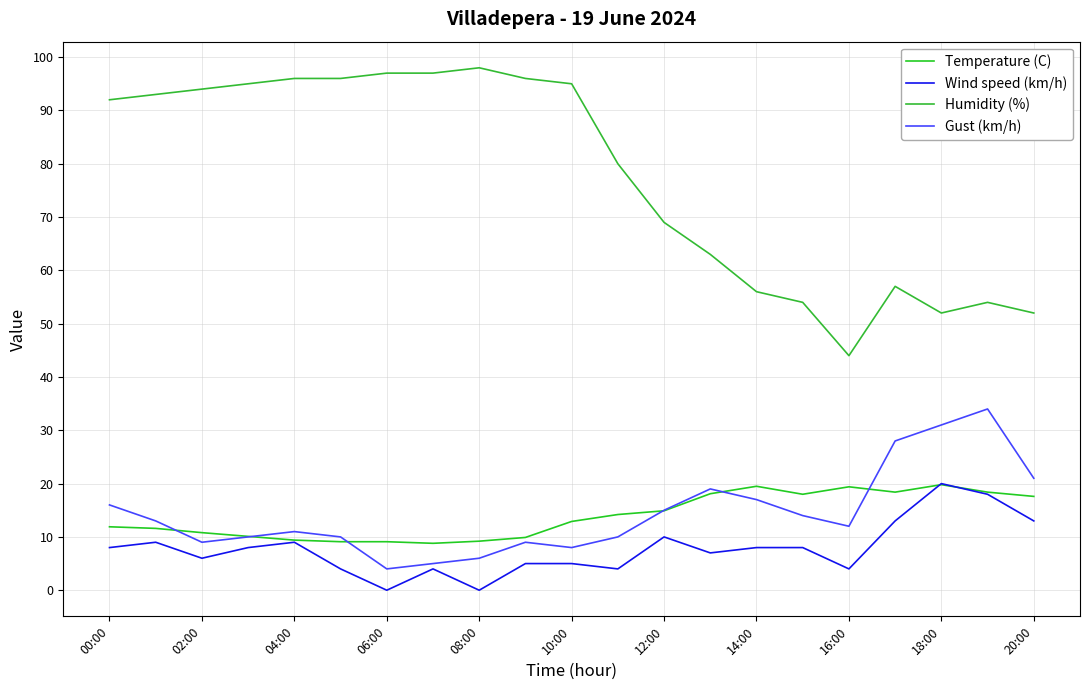

Between which two adjacent categories do Temperature (C) and Wind speed (km/h) first intersect?

17 and 18